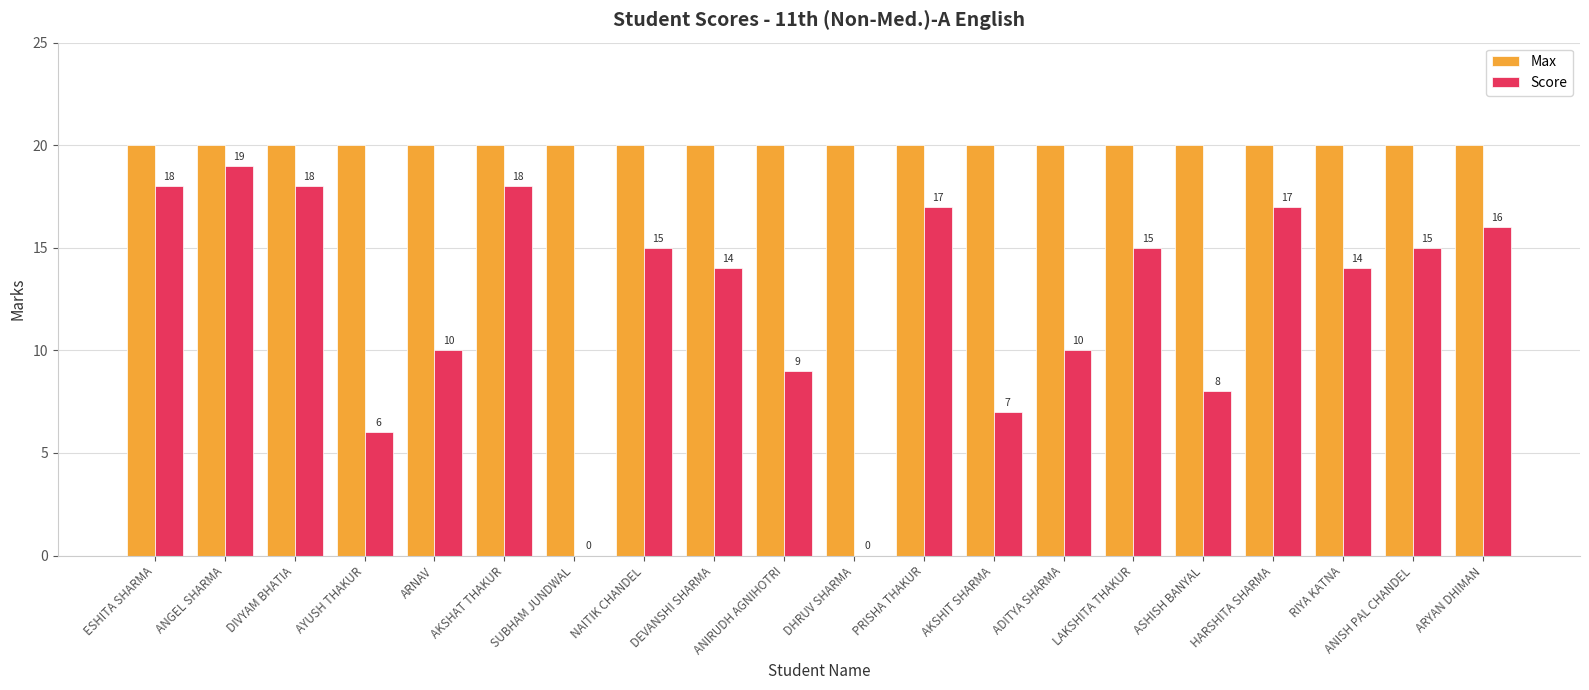

What is the average value of the Max series?

20